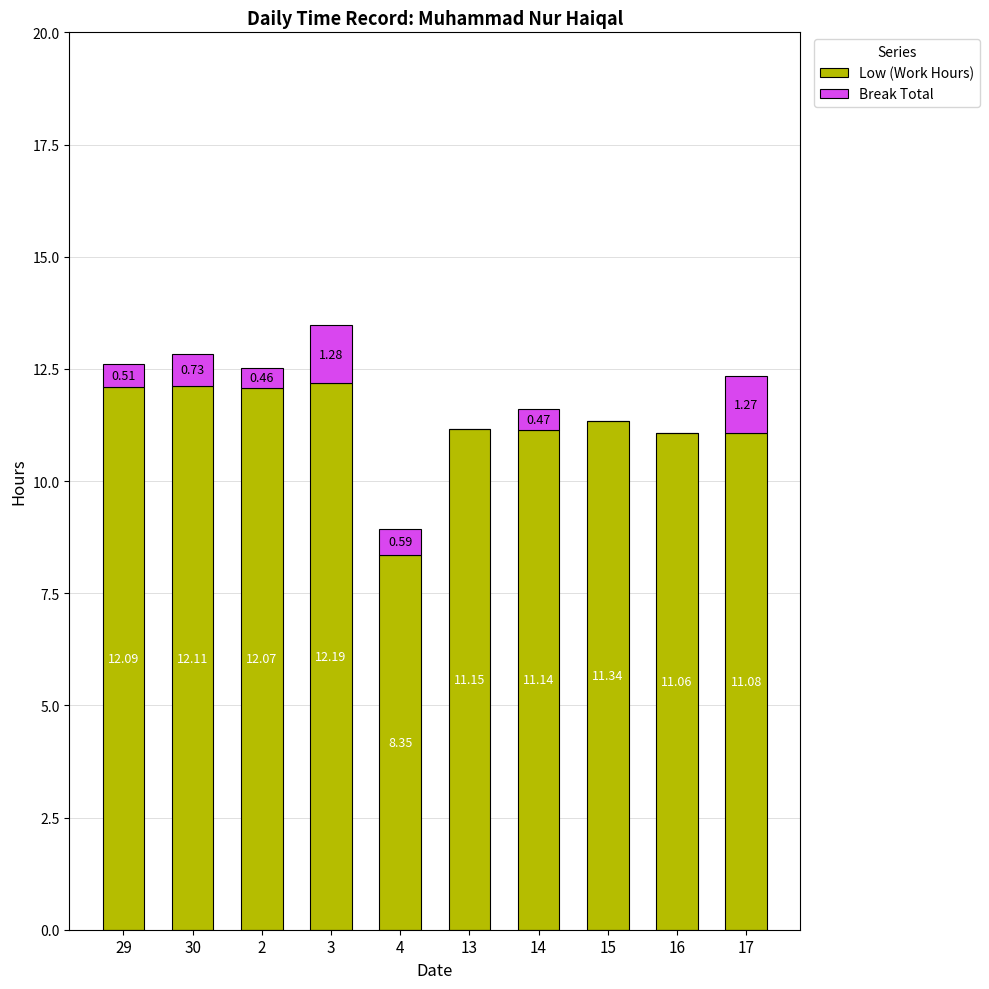

What is the sum of the Low (Work Hours) values at 15 and 16?

22.4